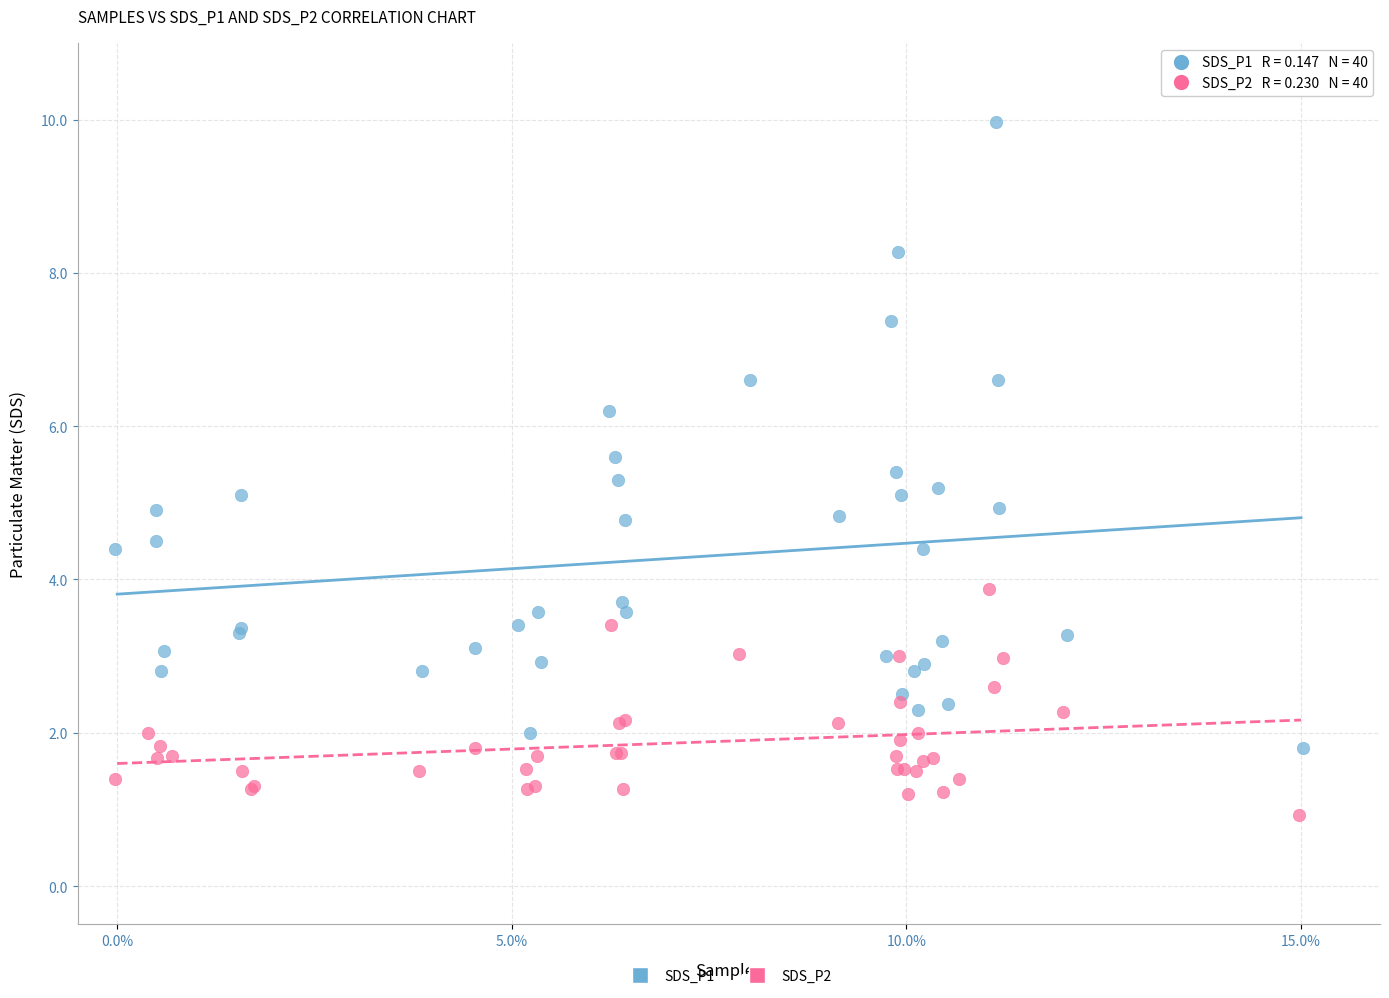

What are all the series names shown in the legend?

SDS_P1, SDS_P2